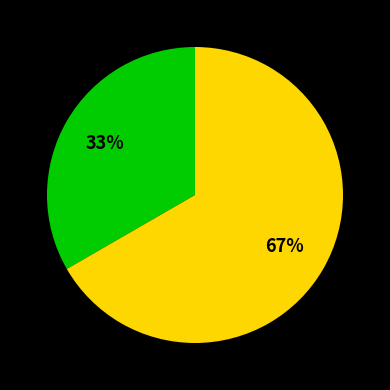

To the nearest percent, what is the average slice percentage?

50%